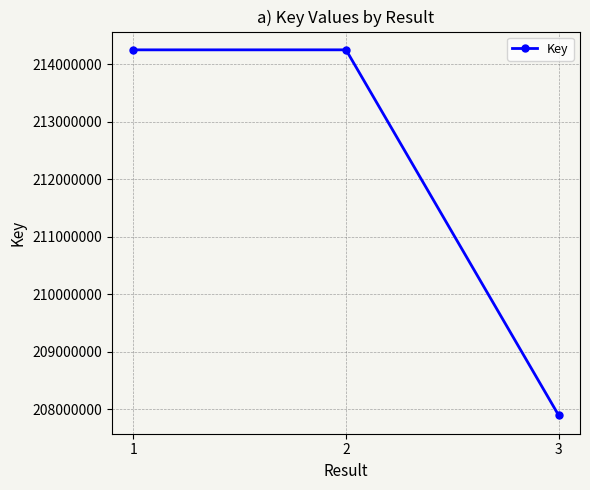

Does the chart have visible grid lines?

Yes